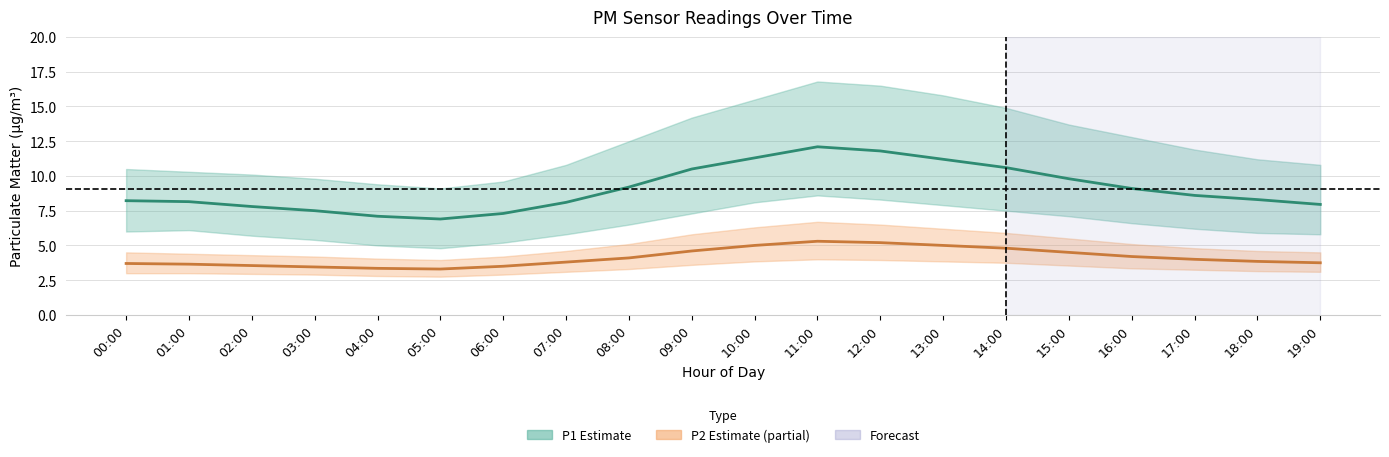

True or false: P2 mean and P1 mean intersect in this chart.

False